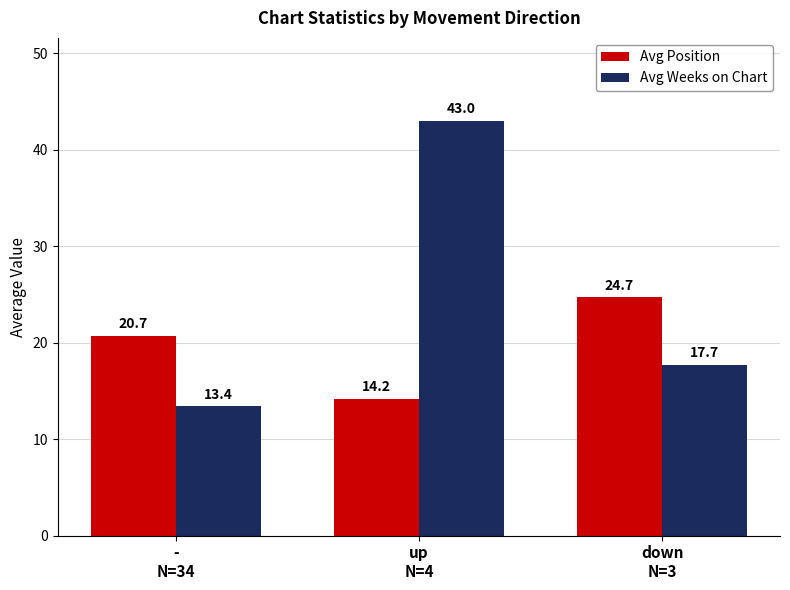

Between -
N=34 and down
N=3, which series saw the biggest shift?

Avg Weeks on Chart